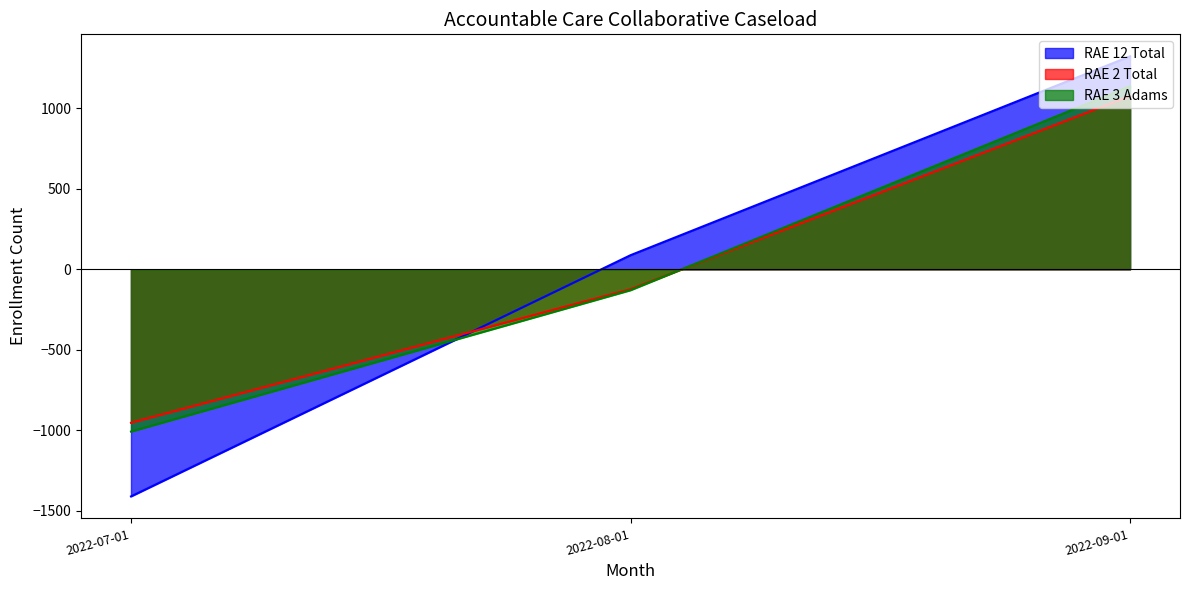

List the labels in order of RAE 12 Total value, smallest first.

2022-07-01, 2022-08-01, 2022-09-01